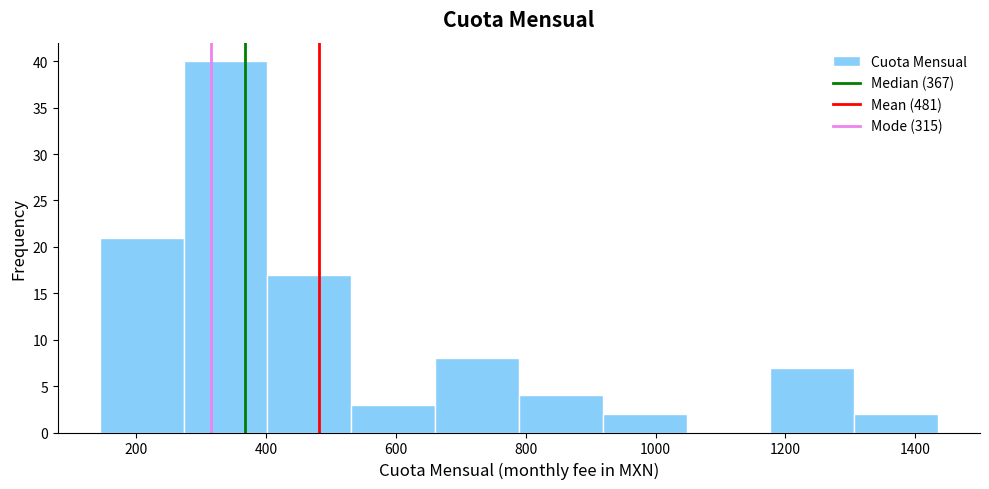

Reading left to right, list every bar in this chart as the range it spans on the x-axis followed by its height. Neither the bar edges nor the heights are printed on the chart, so give them approximately, as read against the axes.

140 to 280: 21
280 to 400: 40
400 to 540: 17
540 to 660: 3
660 to 780: 8
780 to 920: 4
920 to 1040: 2
1040 to 1180: 0
1180 to 1300: 7
1300 to 1440: 2